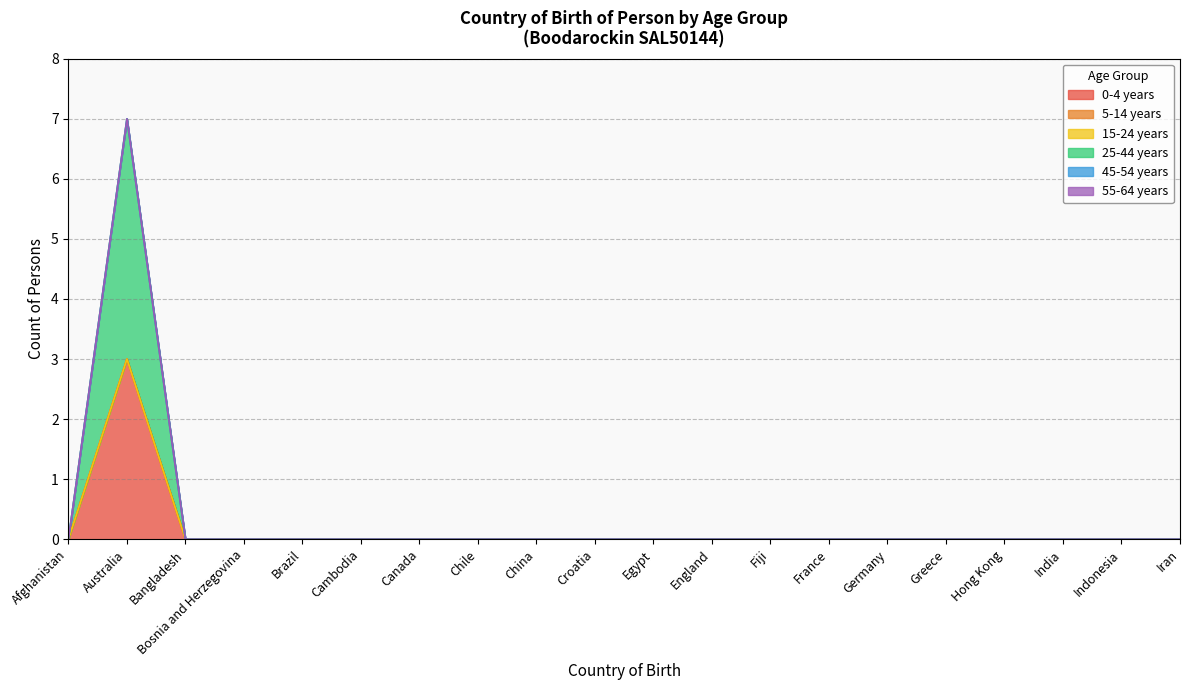

Reading right to left, transcribe all the data shown in this chart.

0-4 years: 0	0	0	0	0	0	0	0	0	0	0	0	0	0	0	0	0	0	3	0
5-14 years: 0	0	0	0	0	0	0	0	0	0	0	0	0	0	0	0	0	0	0	0
15-24 years: 0	0	0	0	0	0	0	0	0	0	0	0	0	0	0	0	0	0	0	0
25-44 years: 0	0	0	0	0	0	0	0	0	0	0	0	0	0	0	0	0	0	4	0
45-54 years: 0	0	0	0	0	0	0	0	0	0	0	0	0	0	0	0	0	0	0	0
55-64 years: 0	0	0	0	0	0	0	0	0	0	0	0	0	0	0	0	0	0	0	0